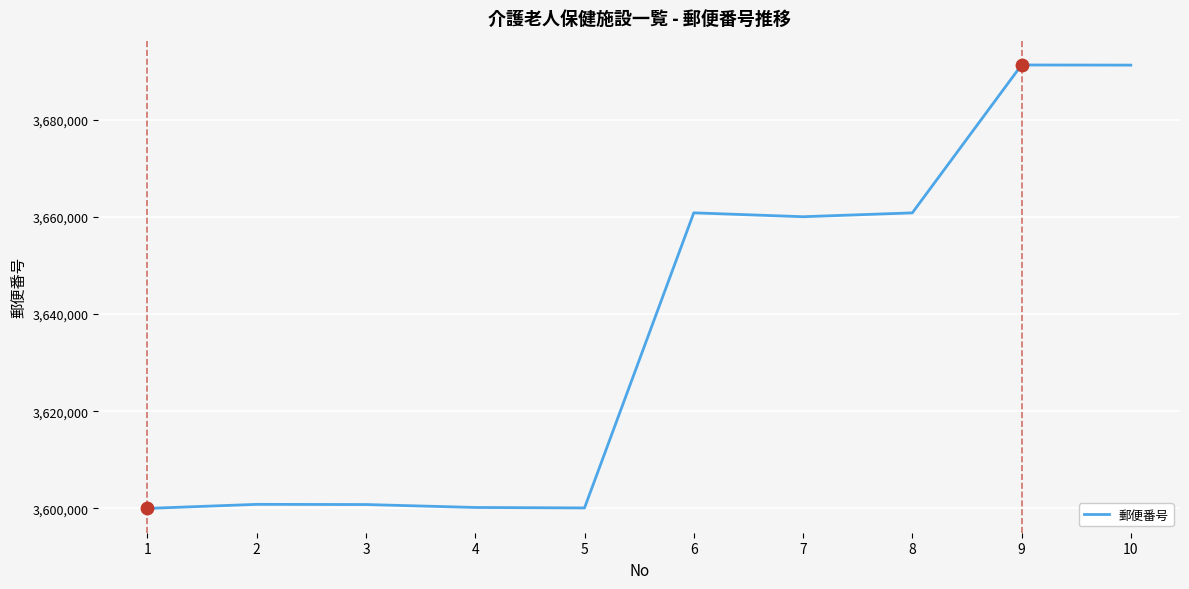

Between 8 and 10, which is larger?

10